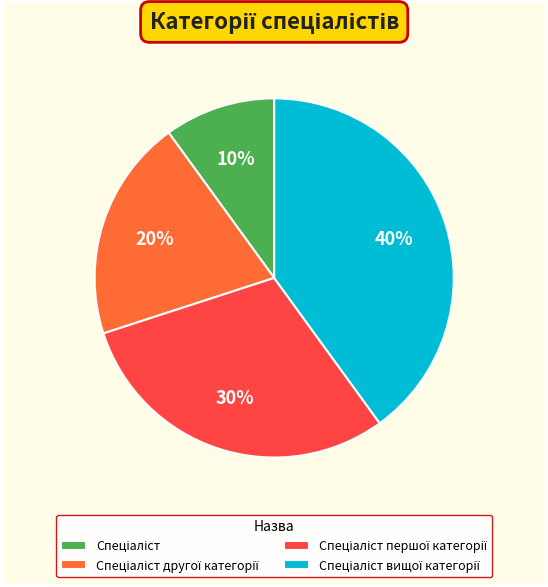

How many slices are in this pie chart?

4